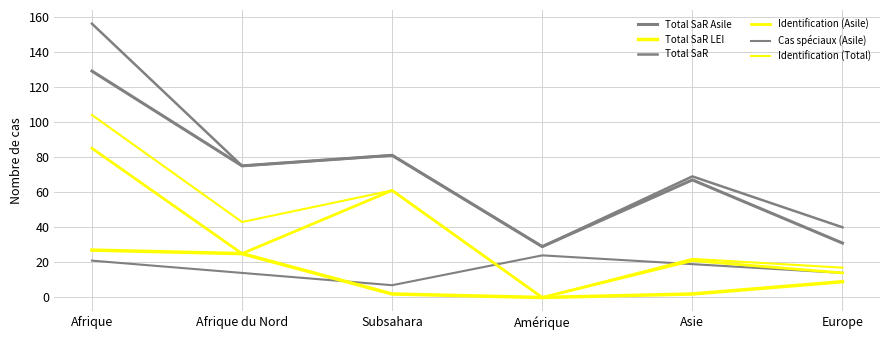

The value of Cas spéciaux (Asile) at Afrique du Nord is 6. True or false?

False